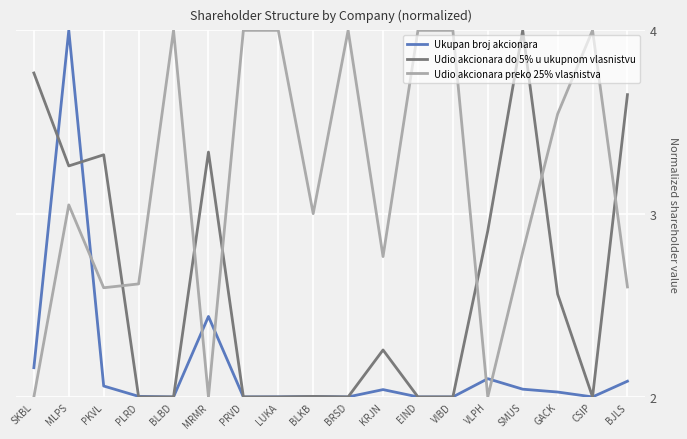

The Udio akcionara do 5% u ukupnom vlasnistvu series shows 1.2 at BLBD. True or false?

False